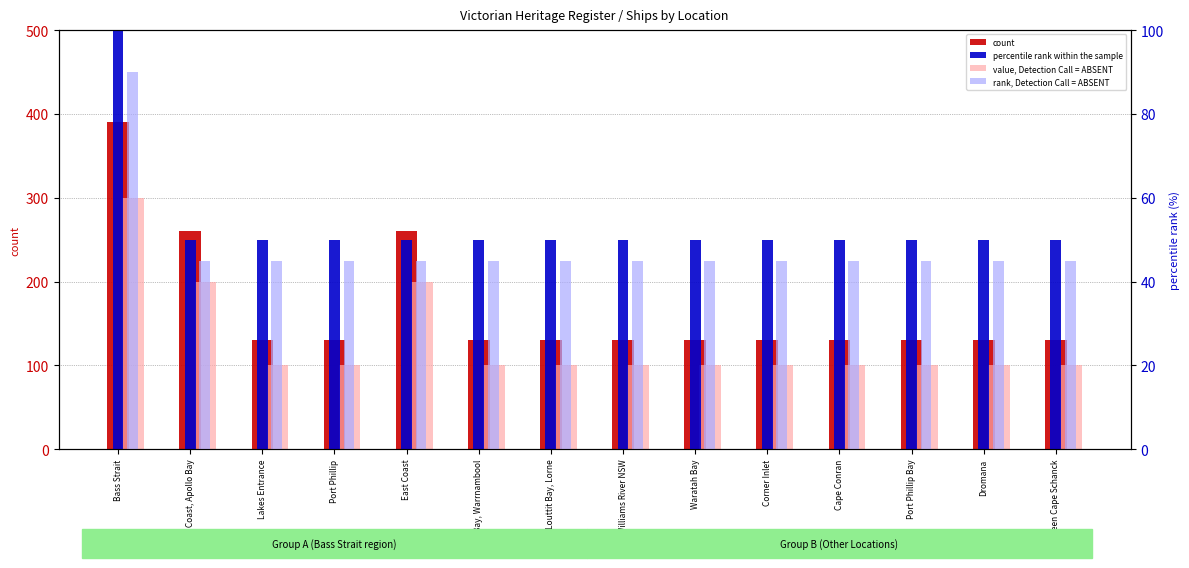

Rank the categories by rank, Detection Call = ABSENT value from lowest to highest.

West Coast, Apollo Bay, Lakes Entrance, Port Phillip, East Coast, Lady Bay, Warrnambool, Louttit Bay, Lorne, Williams River NSW, Waratah Bay, Corner Inlet, Cape Conran, Port Phillip Bay, Dromana, Between Cape Schanck, Bass Strait